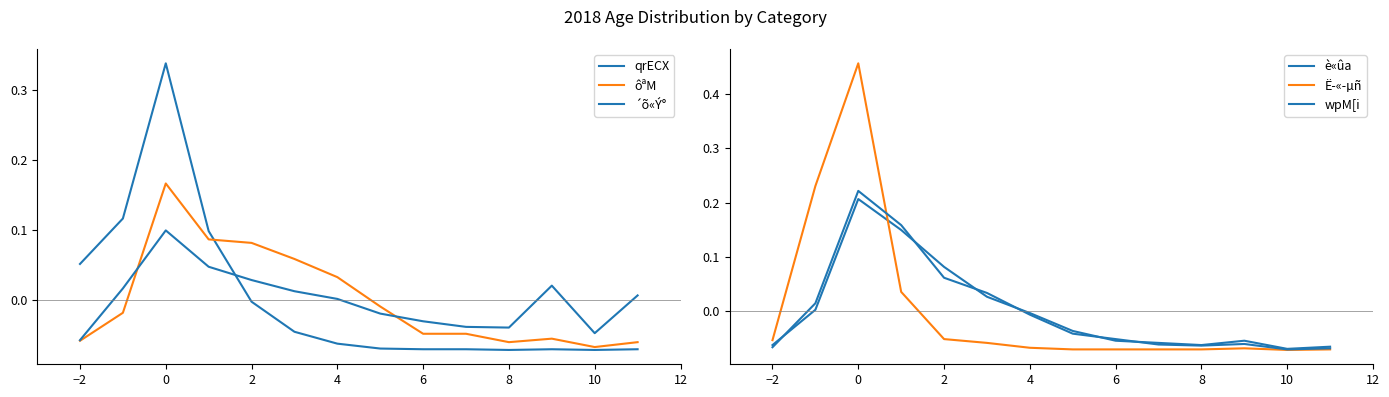

Is the value of ôªM at 13 greater than the value of ´õ«Ý° at 11?

No